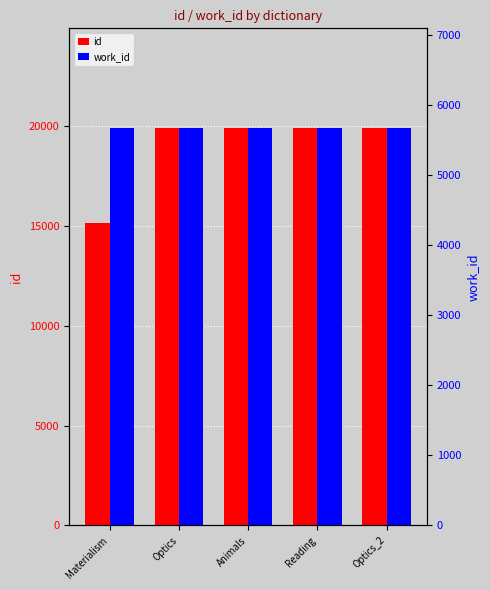

What is the sum of the id values at Optics_2 and Animals?

39820